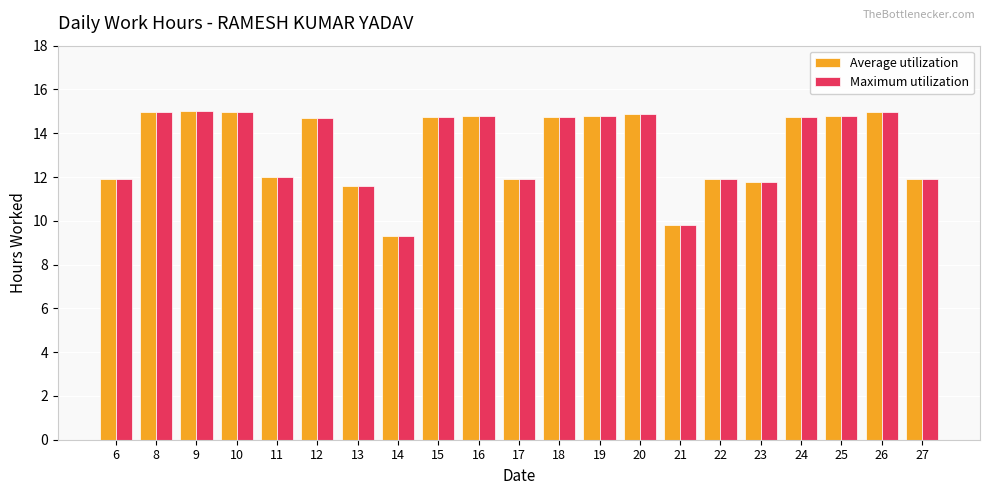

How many bars are there in each group?

2